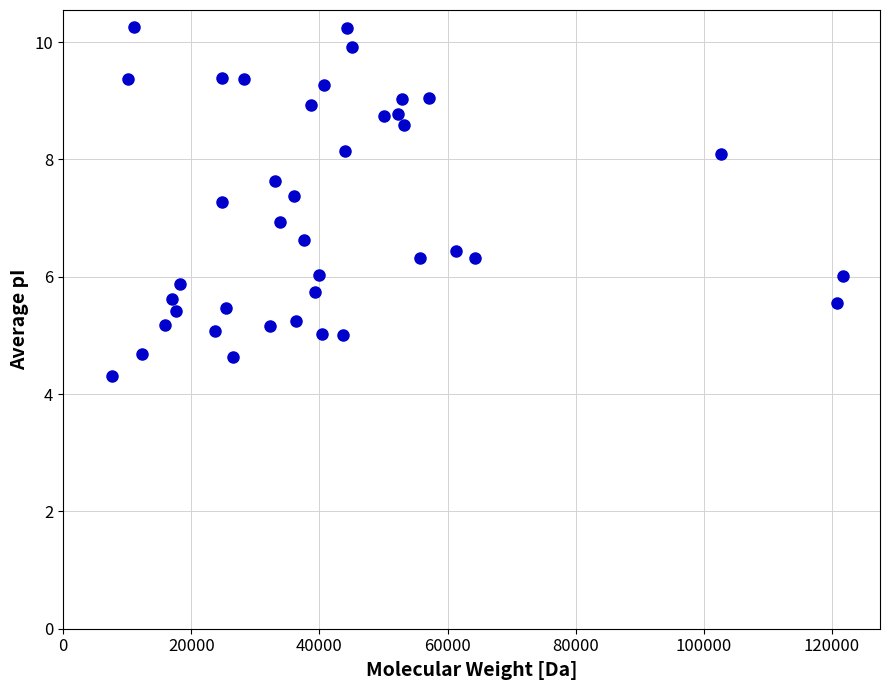

What is the range of Y values (max minus min)?

5.9